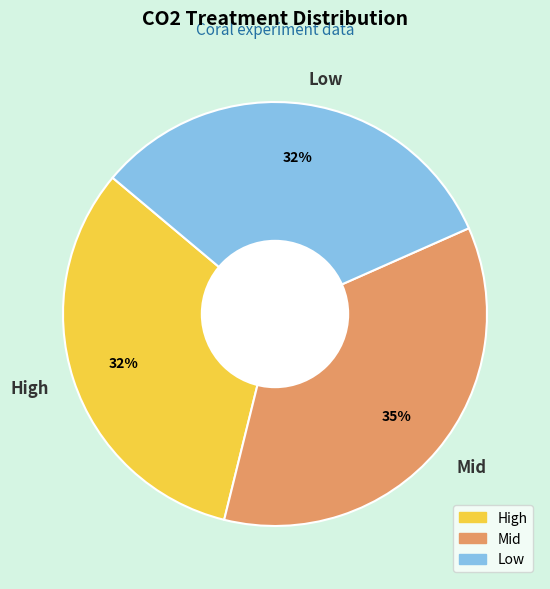

Is it true that High is 32% of the pie?

True